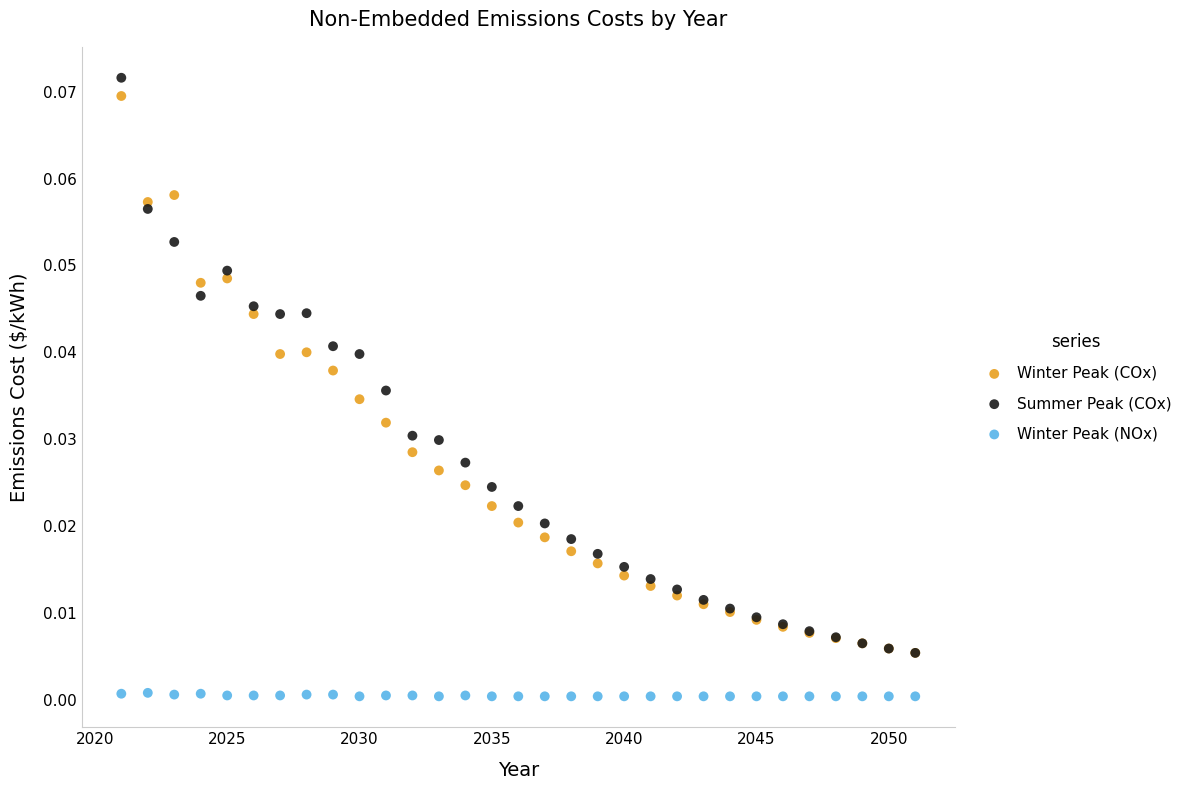

What are all the series names shown in the legend?

Winter Peak (COx), Summer Peak (COx), Winter Peak (NOx)